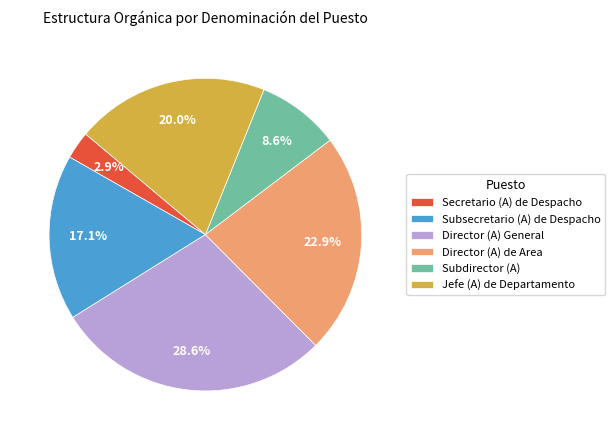

To the nearest percent, what portion does Jefe (A) de Departamento represent?

20%